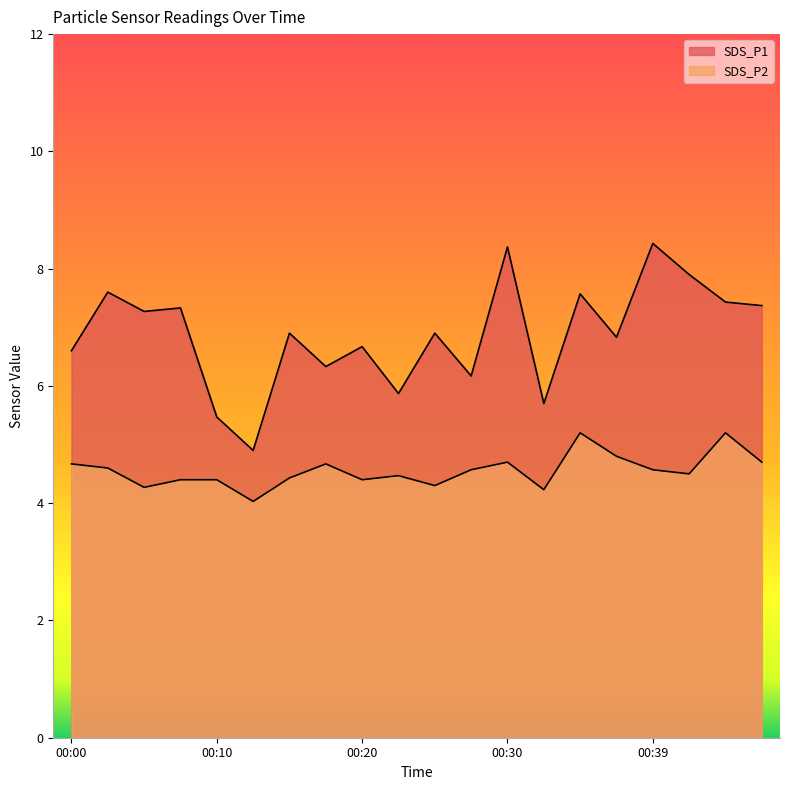

Rank the series at 00:07 from highest to lowest value.

SDS_P1, SDS_P2